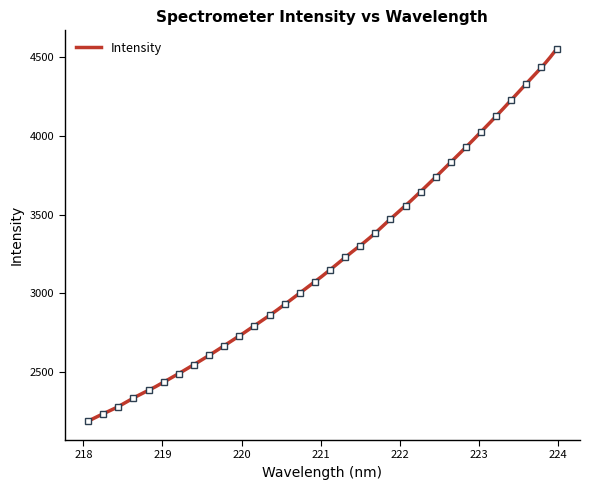

What is the greatest value displayed?

4553.0